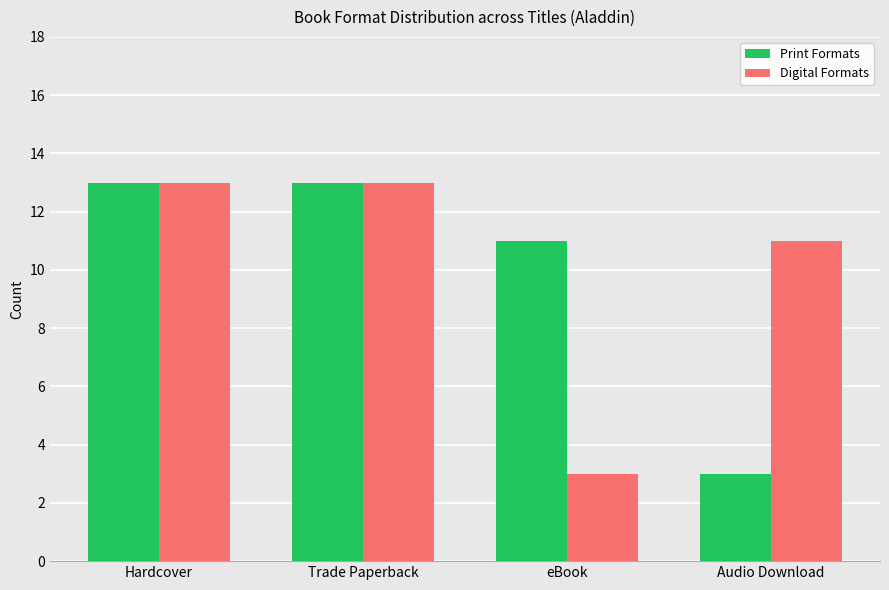

The Print Formats series shows 7 at Hardcover. True or false?

False